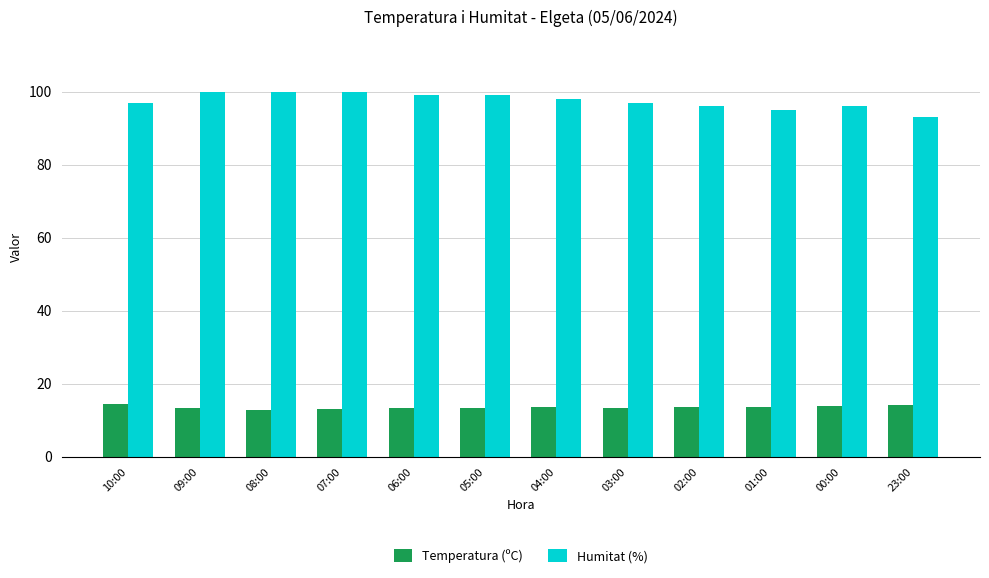

The Humitat (%) series shows 21.3 at 04:00. True or false?

False